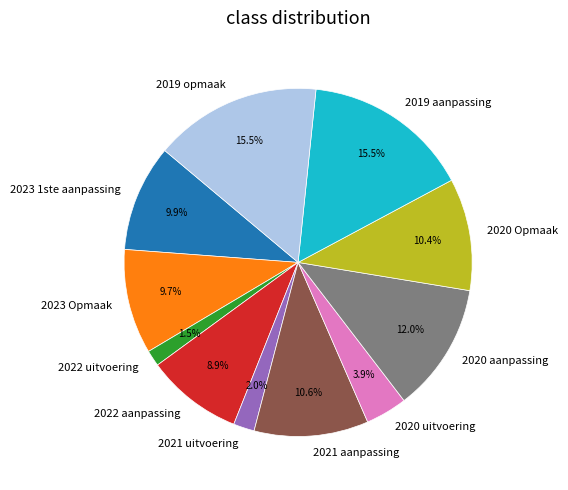

To the nearest percent, what portion does 2021 aanpassing represent?

11%